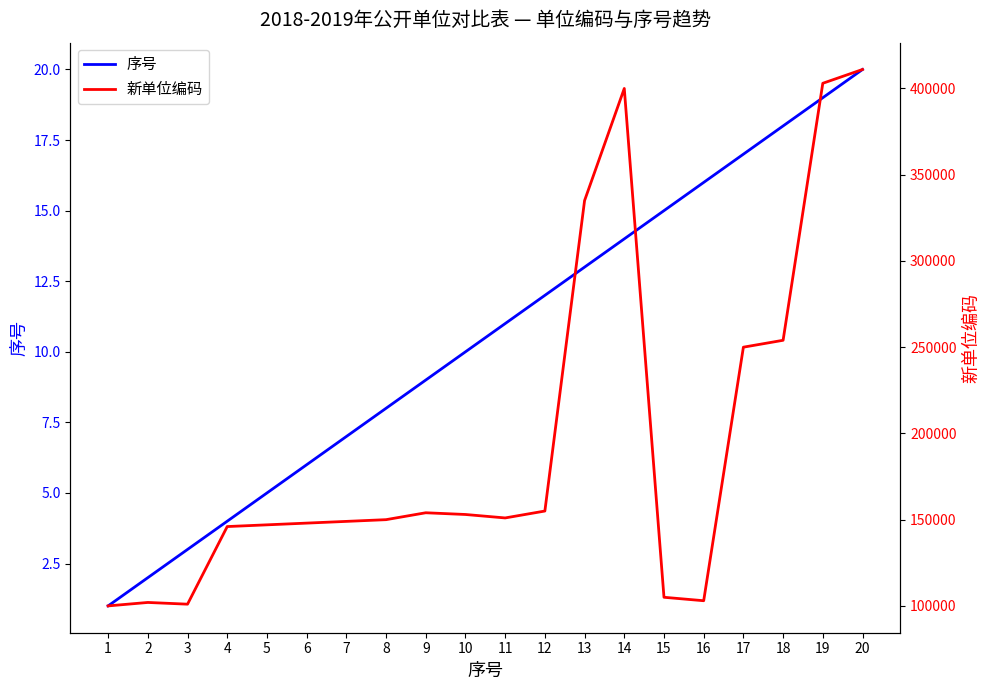

What is the difference between the highest and lowest values at 16?

102985